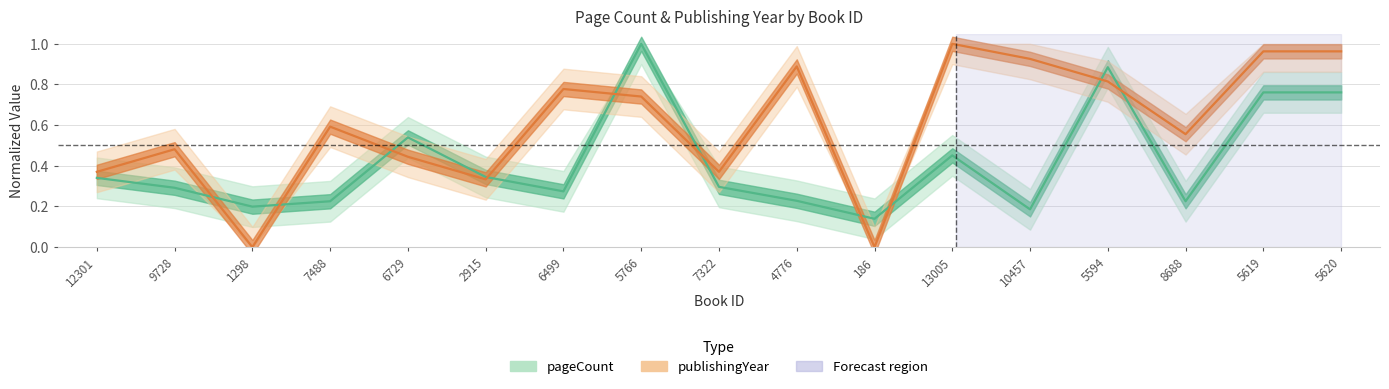

True or false: publishingYear and pageCount cross at least once.

True